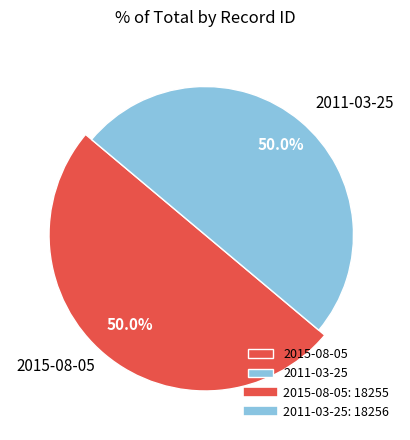

To the nearest percent, what is the combined percentage of 2011-03-25 and 2015-08-05?

100%